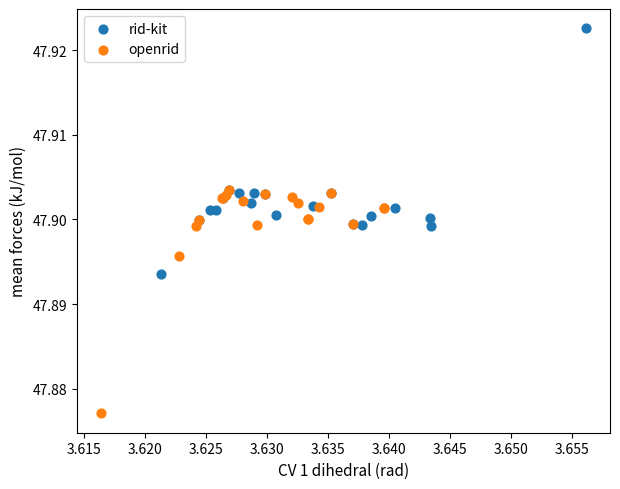

Which series has the largest Y range (max minus min)?

rid-kit